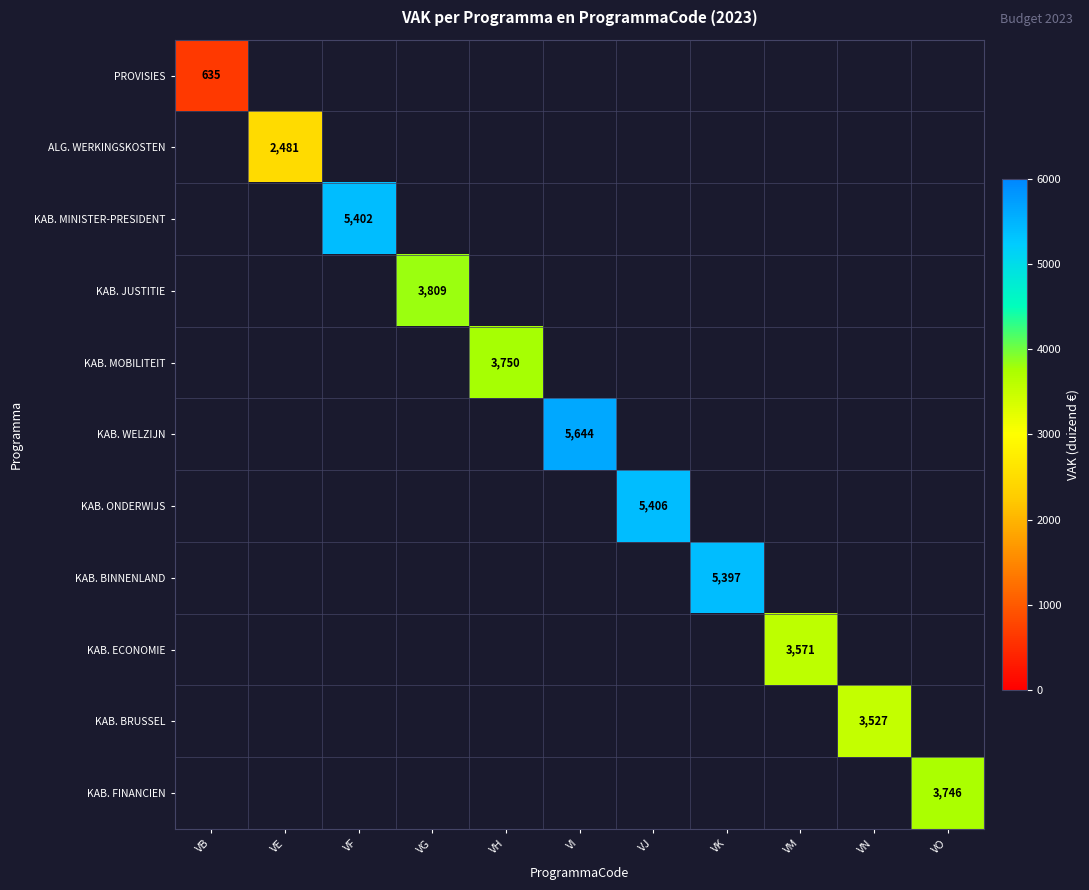

The KAB. WELZIJN series shows 2093 at VI. True or false?

False